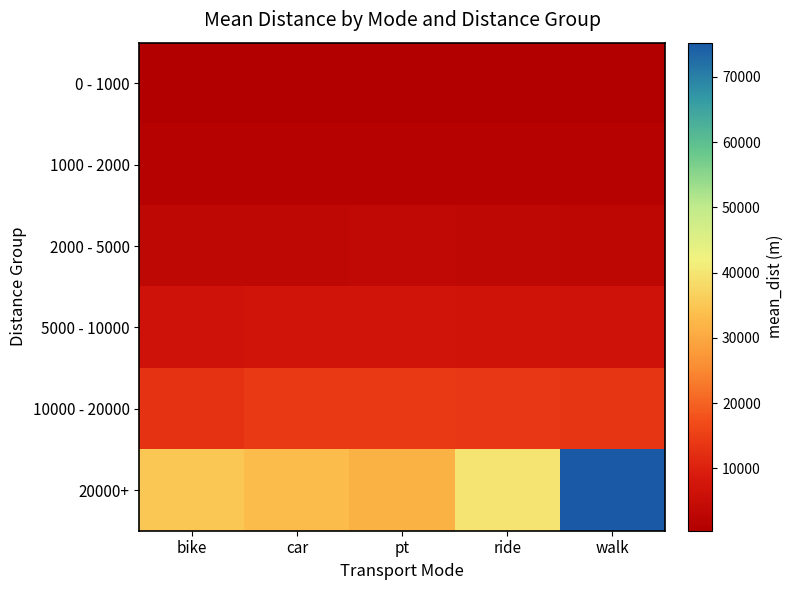

Reading left to right, extract all data points from this chart.

0 - 1000: bike=642.7	car=664.7	pt=737.7	ride=671.4	walk=462.5
1000 - 2000: bike=1459.0	car=1516.0	pt=1561.9	ride=1504.8	walk=1357.2
2000 - 5000: bike=3236.6	car=3369.0	pt=3472.1	ride=3345.1	walk=2827.1
5000 - 10000: bike=6841.4	car=7189.2	pt=7207.9	ride=6988.6	walk=6834.0
10000 - 20000: bike=12887.7	car=14157.9	pt=14018.2	ride=13843.1	walk=13525.7
20000+: bike=35153.6	car=33189.9	pt=31436.7	ride=39683.0	walk=75238.7